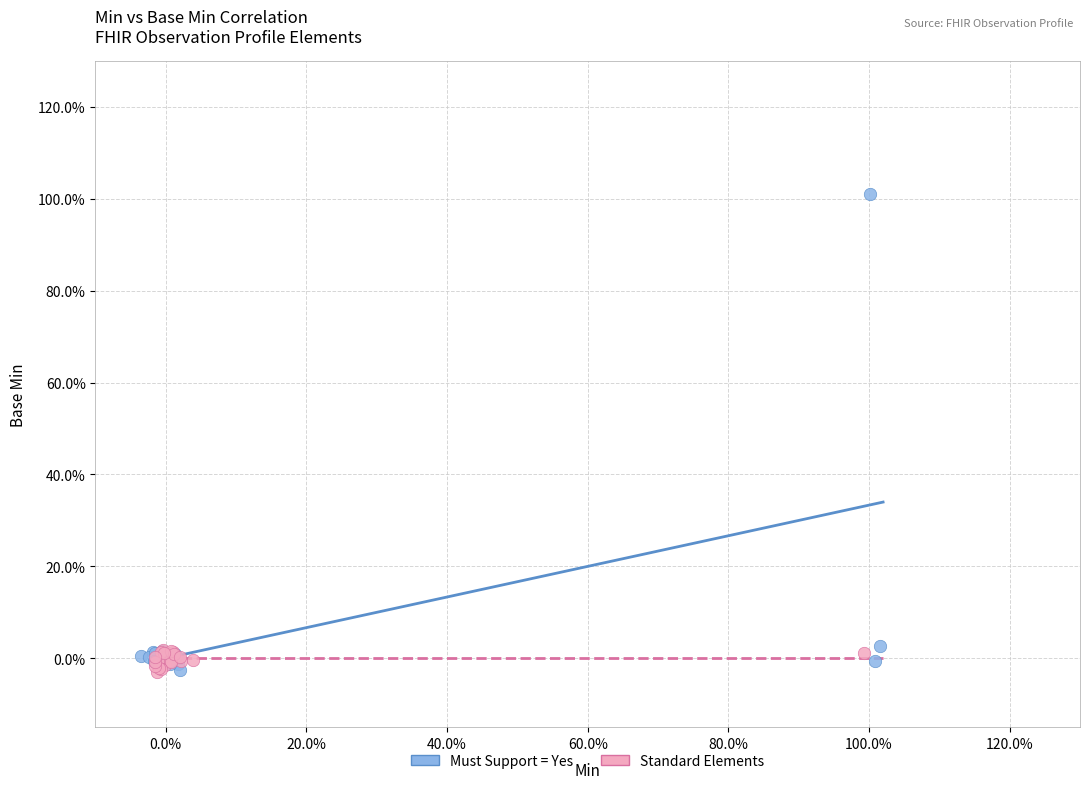

What are all the series names shown in the legend?

Must Support = Yes, Standard Elements